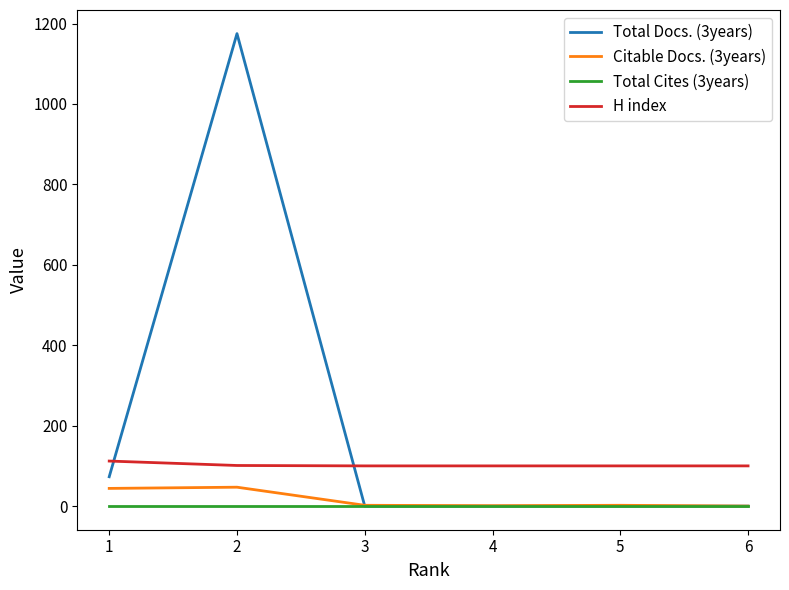

Is the value of Total Cites (3years) at 4 greater than the value of Total Docs. (3years) at 1?

No